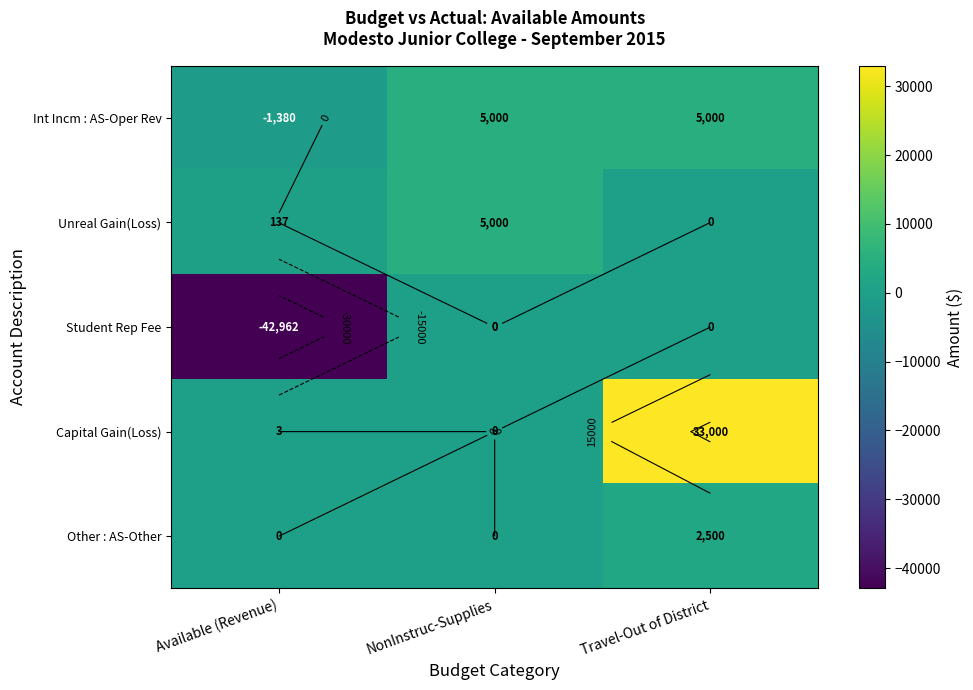

How many Other : AS-Other values are between 0 and 2500?

3